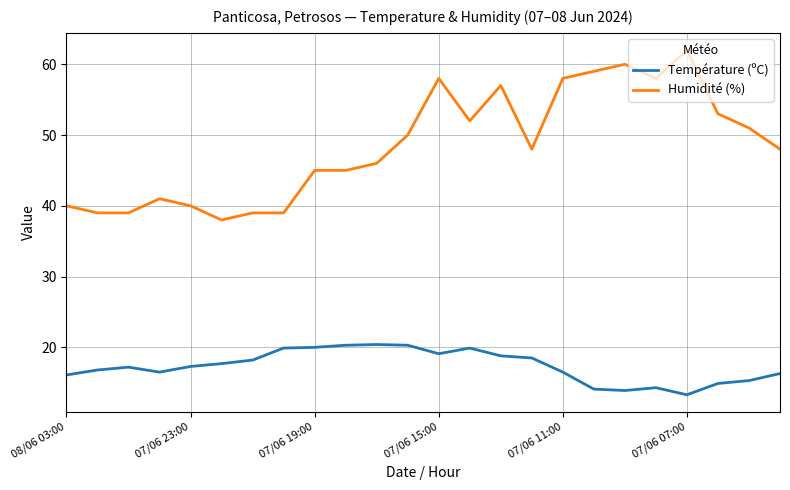

Which series has the widest spread of values?

Humidité (%)